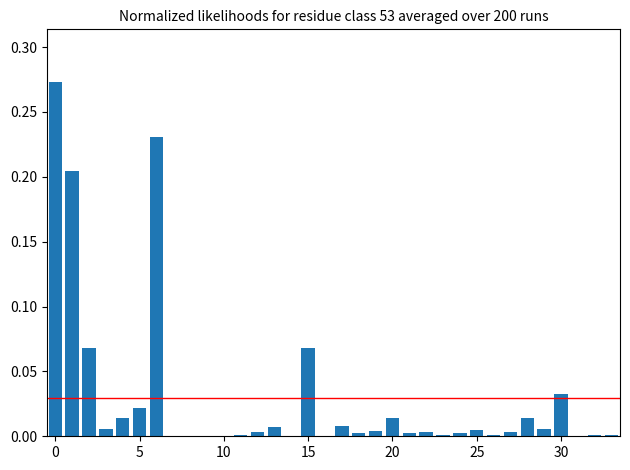

Are the bars horizontal?

No